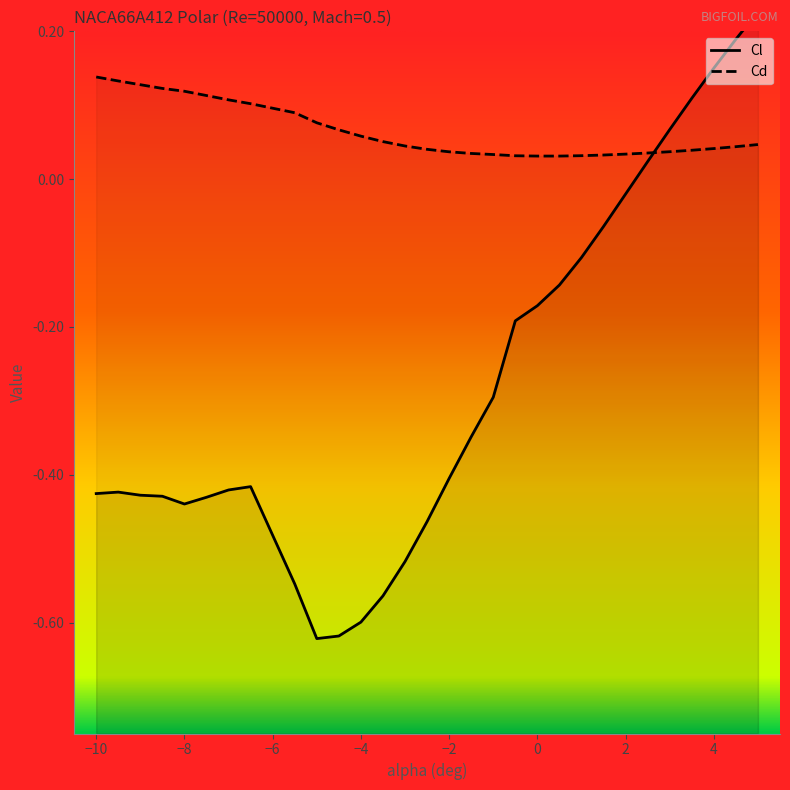

Reading right to left, what are all the values shown in this chart?

Cl: 0.2	0.2	0.2	0.1	0.1	0.0	-0.0	-0.1	-0.1	-0.1	-0.2	-0.2	-0.3	-0.3	-0.4	-0.5	-0.5	-0.6	-0.6	-0.6	-0.6	-0.5	-0.4	-0.4	-0.4	-0.4	-0.4	-0.4	-0.4	-0.4
Cd: 0.0	0.0	0.0	0.0	0.0	0.0	0.0	0.0	0.0	0.0	0.0	0.0	0.0	0.0	0.0	0.0	0.0	0.1	0.1	0.1	0.1	0.1	0.1	0.1	0.1	0.1	0.1	0.1	0.1	0.1